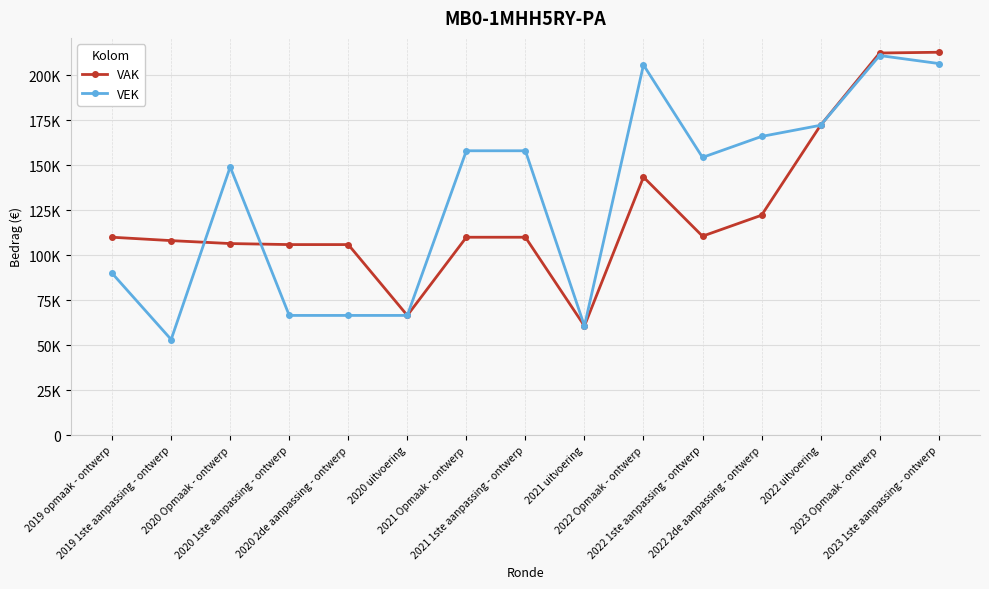

Which label corresponds to the smallest value in the chart?

2019 1ste aanpassing - ontwerp